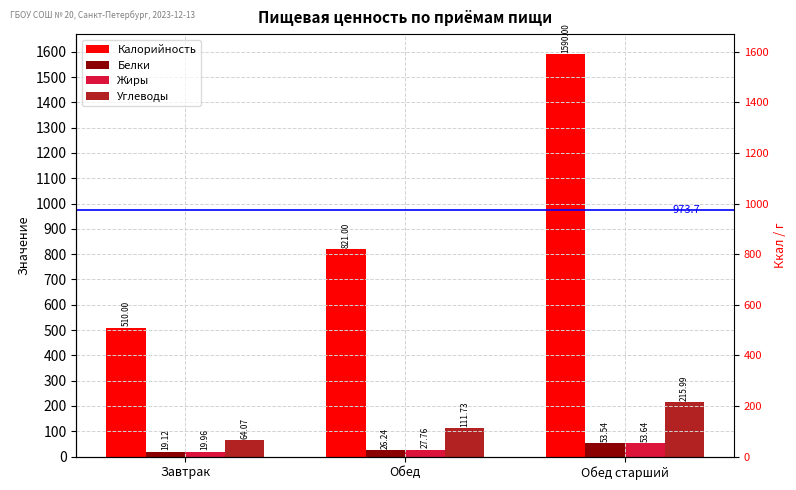

What is the total value across all series at Завтрак?

613.1